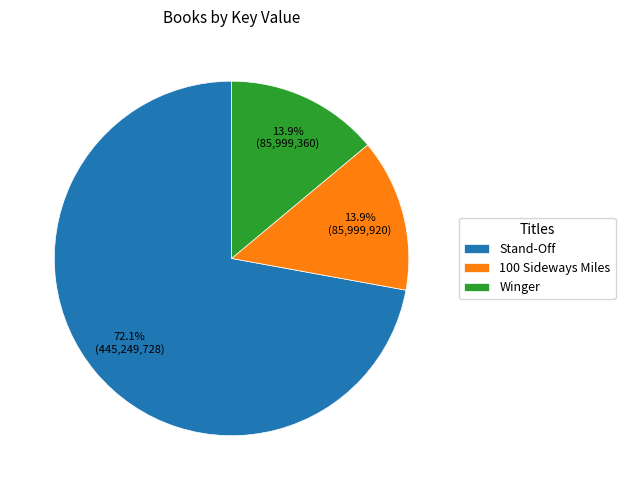

To the nearest percent, what portion does Stand-Off represent?

72%